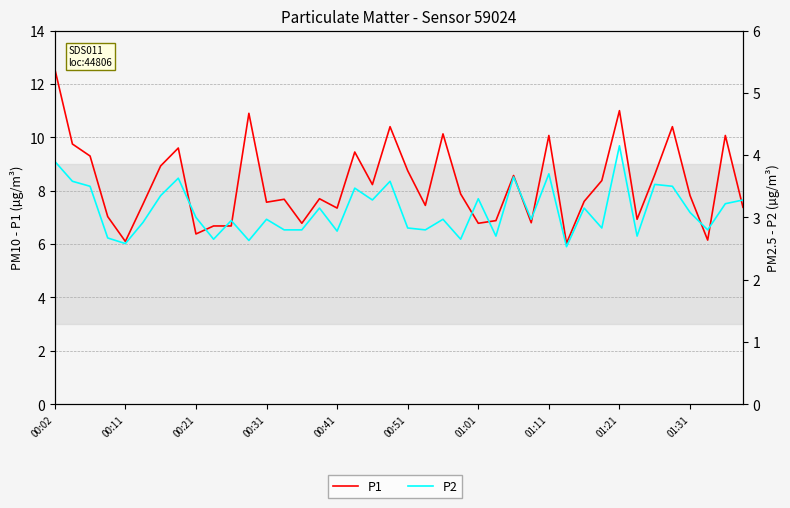

True or false: P2 and P1 cross at least once.

False